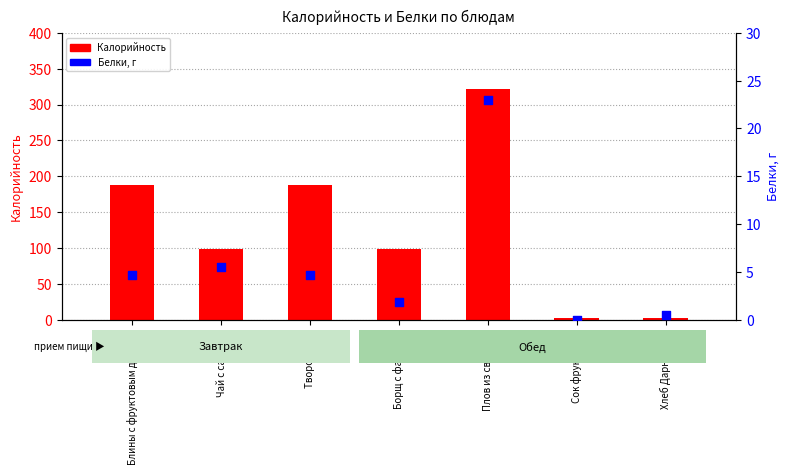

Is the value of Калорийность at Борщ с фасолью greater than the value of Белки at Борщ с фасолью?

Yes